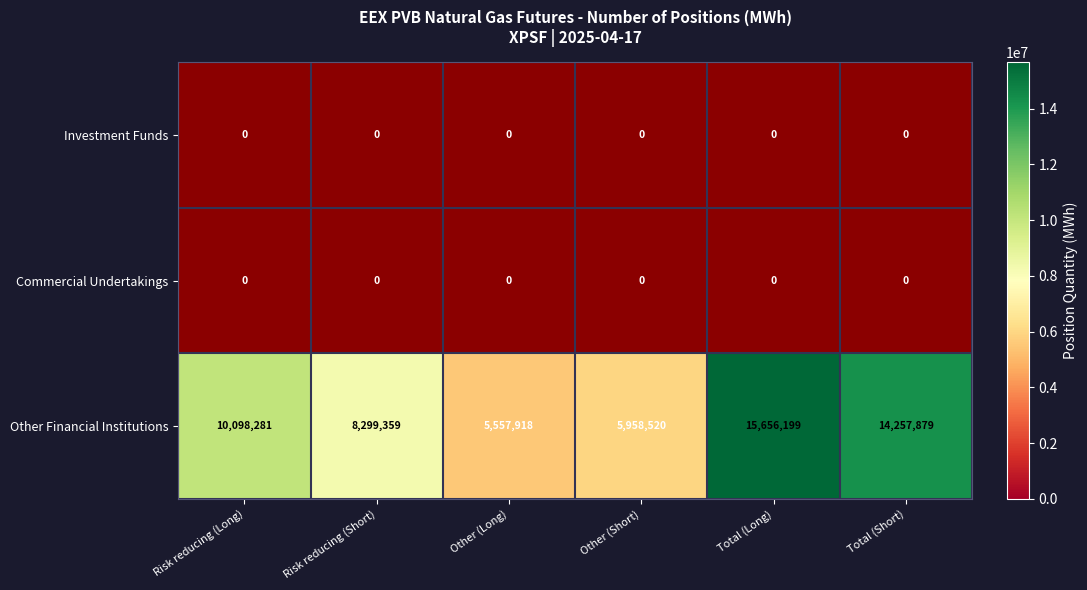

True or false: Other Financial Institutions has a value of 18634892 at Total (Short).

False